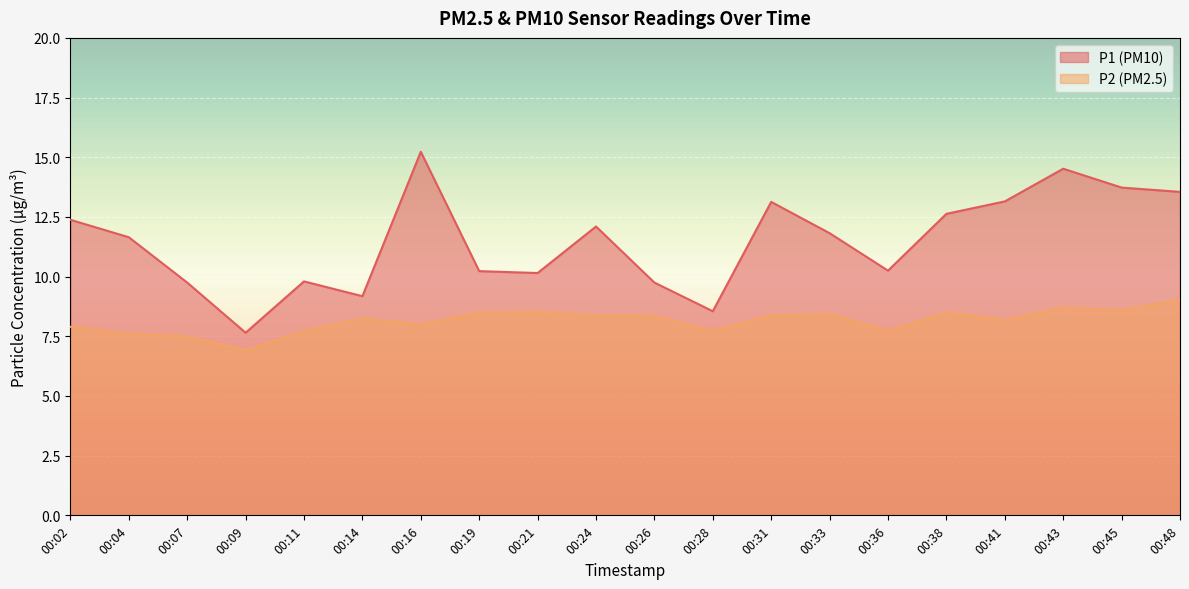

Which series has the largest total across all categories?

P1 (PM10)